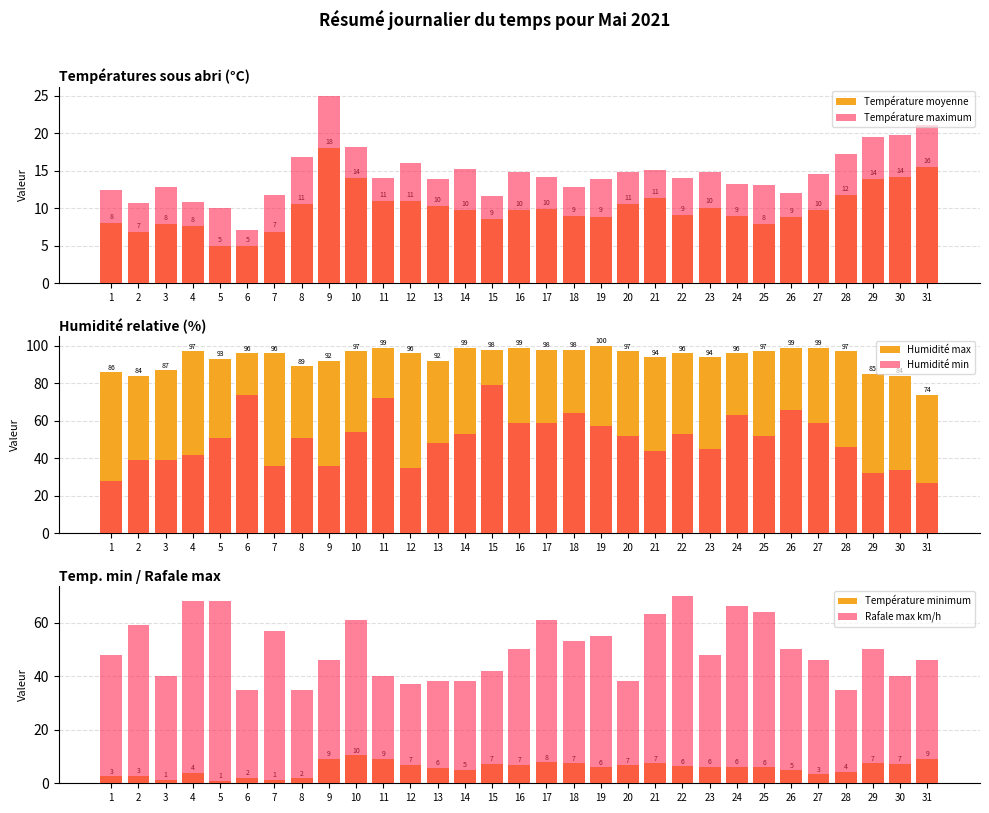

Which series changed the most between 11 and 21?

Humidité min